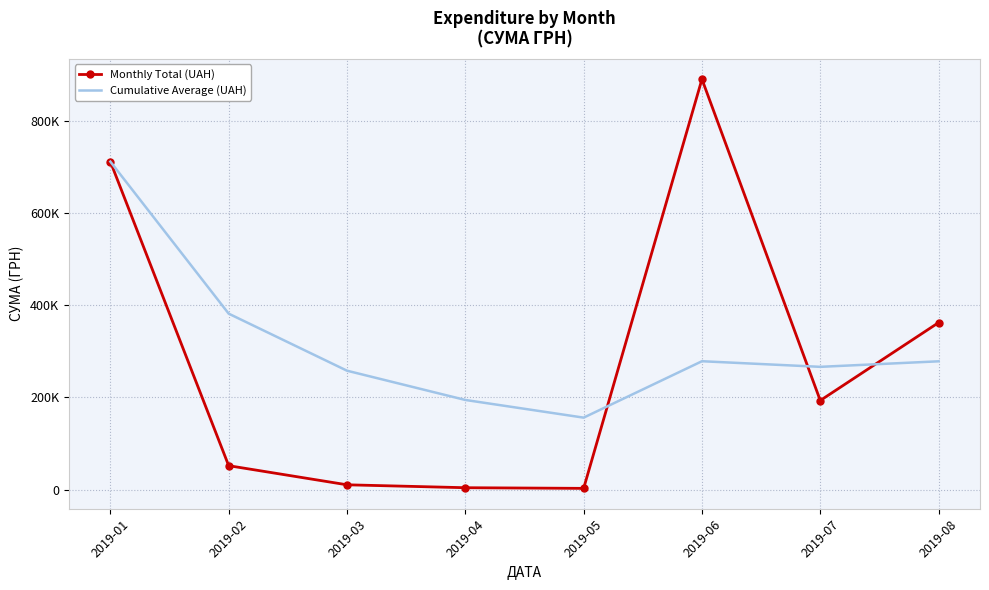

True or false: Cumulative Average (UAH) and Monthly Total (UAH) cross at least once.

True